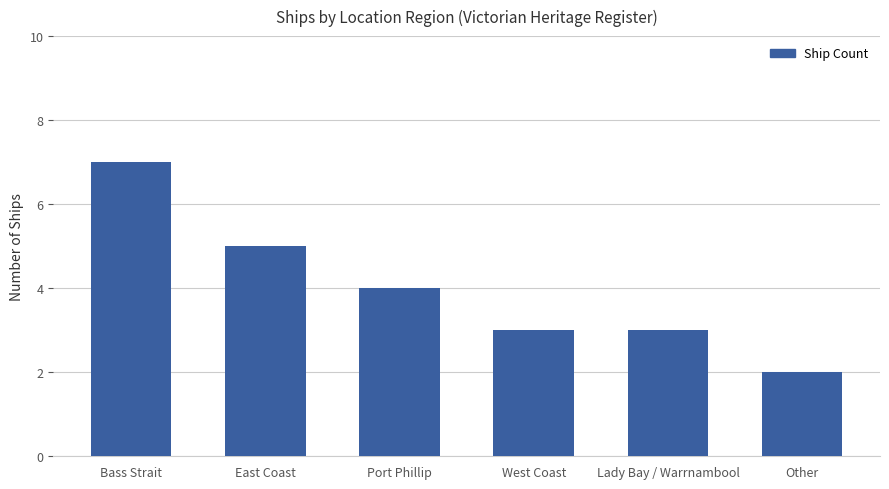

What is the greatest value displayed?

7